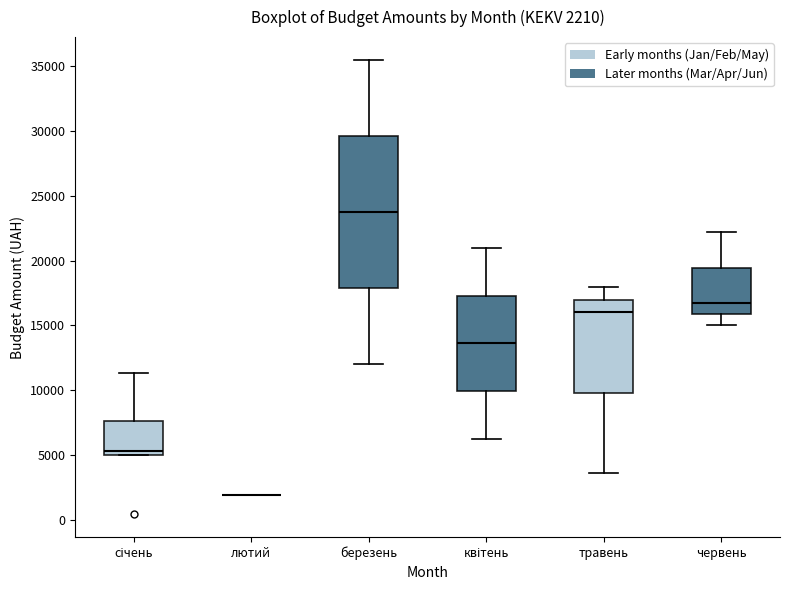

Comparing the boxes themselves (not the whiskers), which one is the tallest?

березень